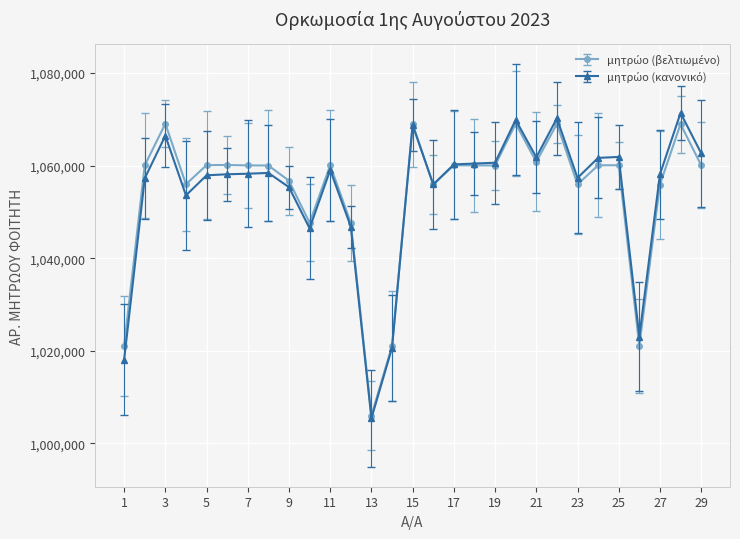

What is the maximum value shown in the chart?

1071381